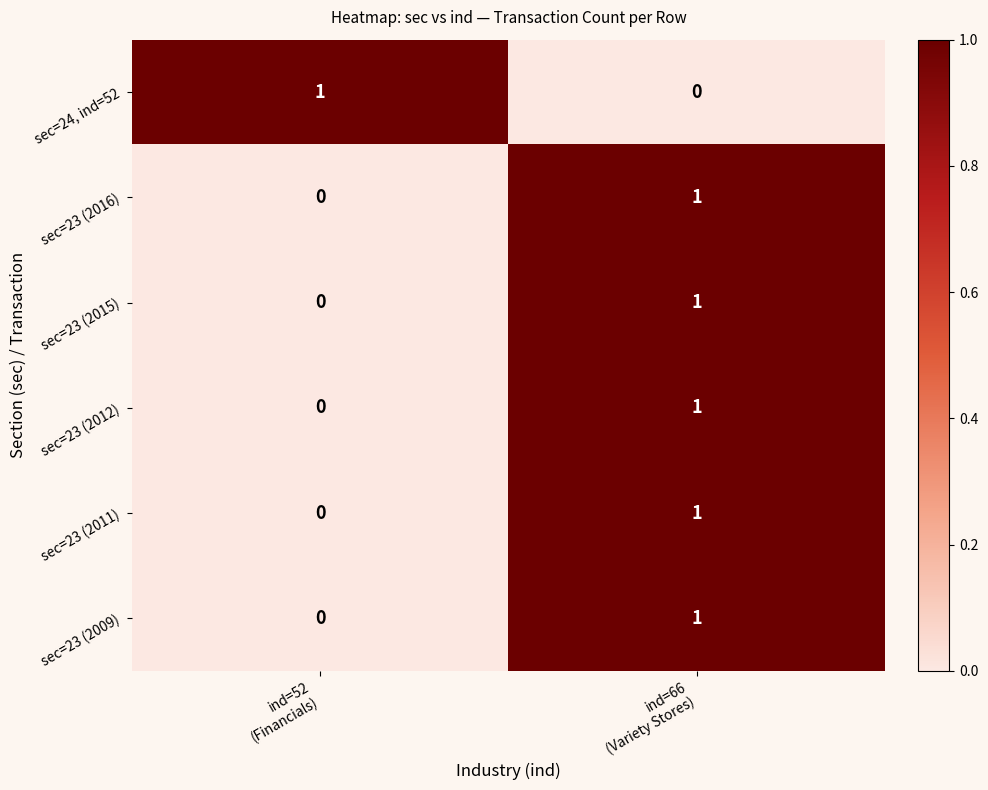

Reading right to left, list all the values displayed in this chart.

sec=24, ind=52: 0	1
sec=23 (2016): 1	0
sec=23 (2015): 1	0
sec=23 (2012): 1	0
sec=23 (2011): 1	0
sec=23 (2009): 1	0